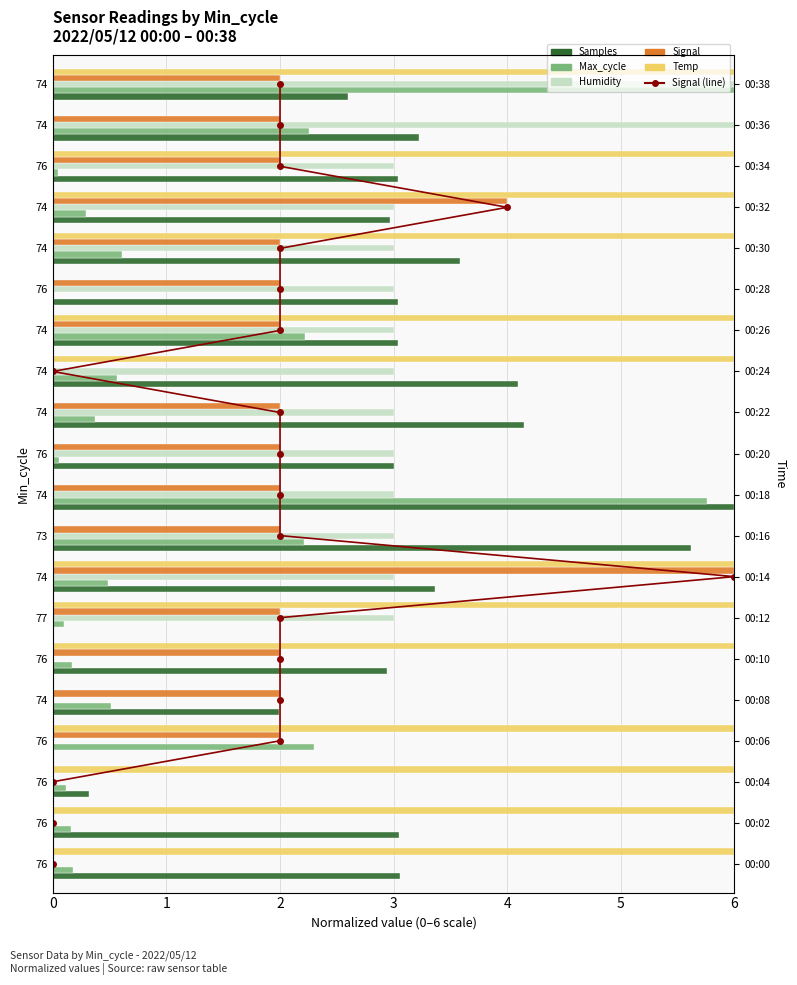

What is the difference between the second highest and second lowest values in the Max_cycle series?

5.7